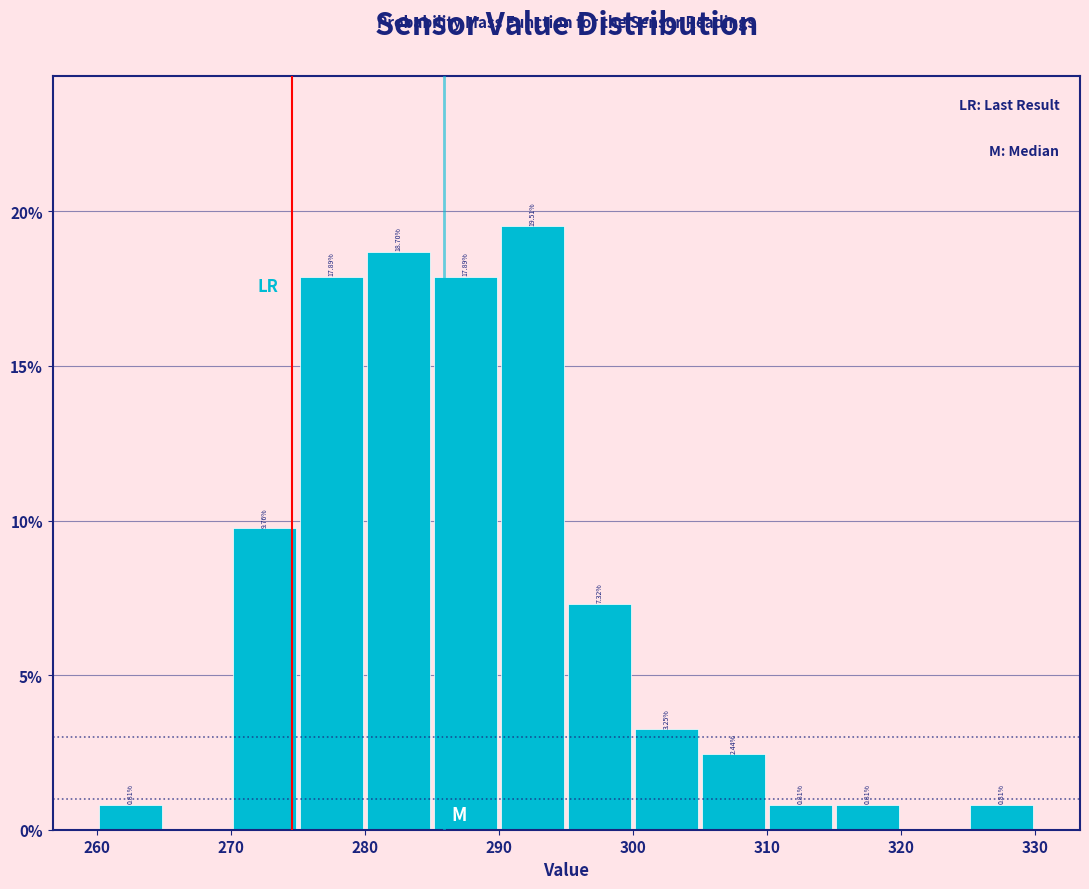

Which range on the x-axis has the tallest bar?

290 to 295